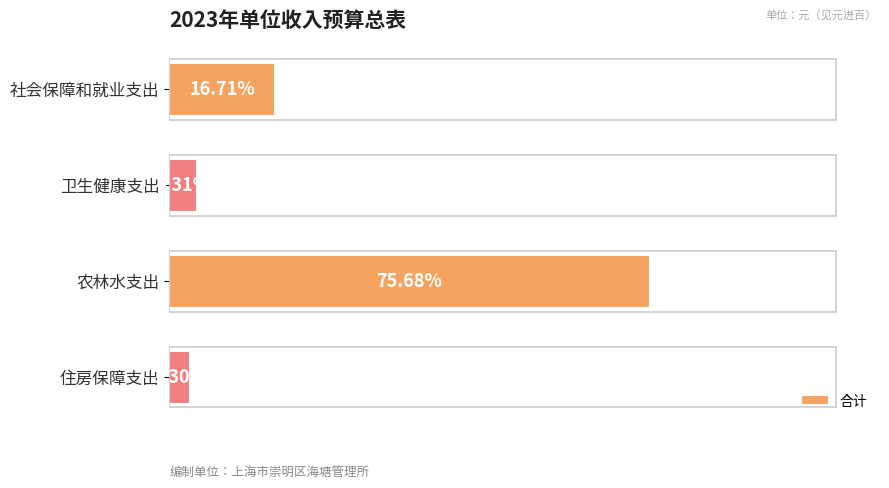

List the labels in order of value, smallest first.

住房保障支出, 卫生健康支出, 社会保障和就业支出, 农林水支出